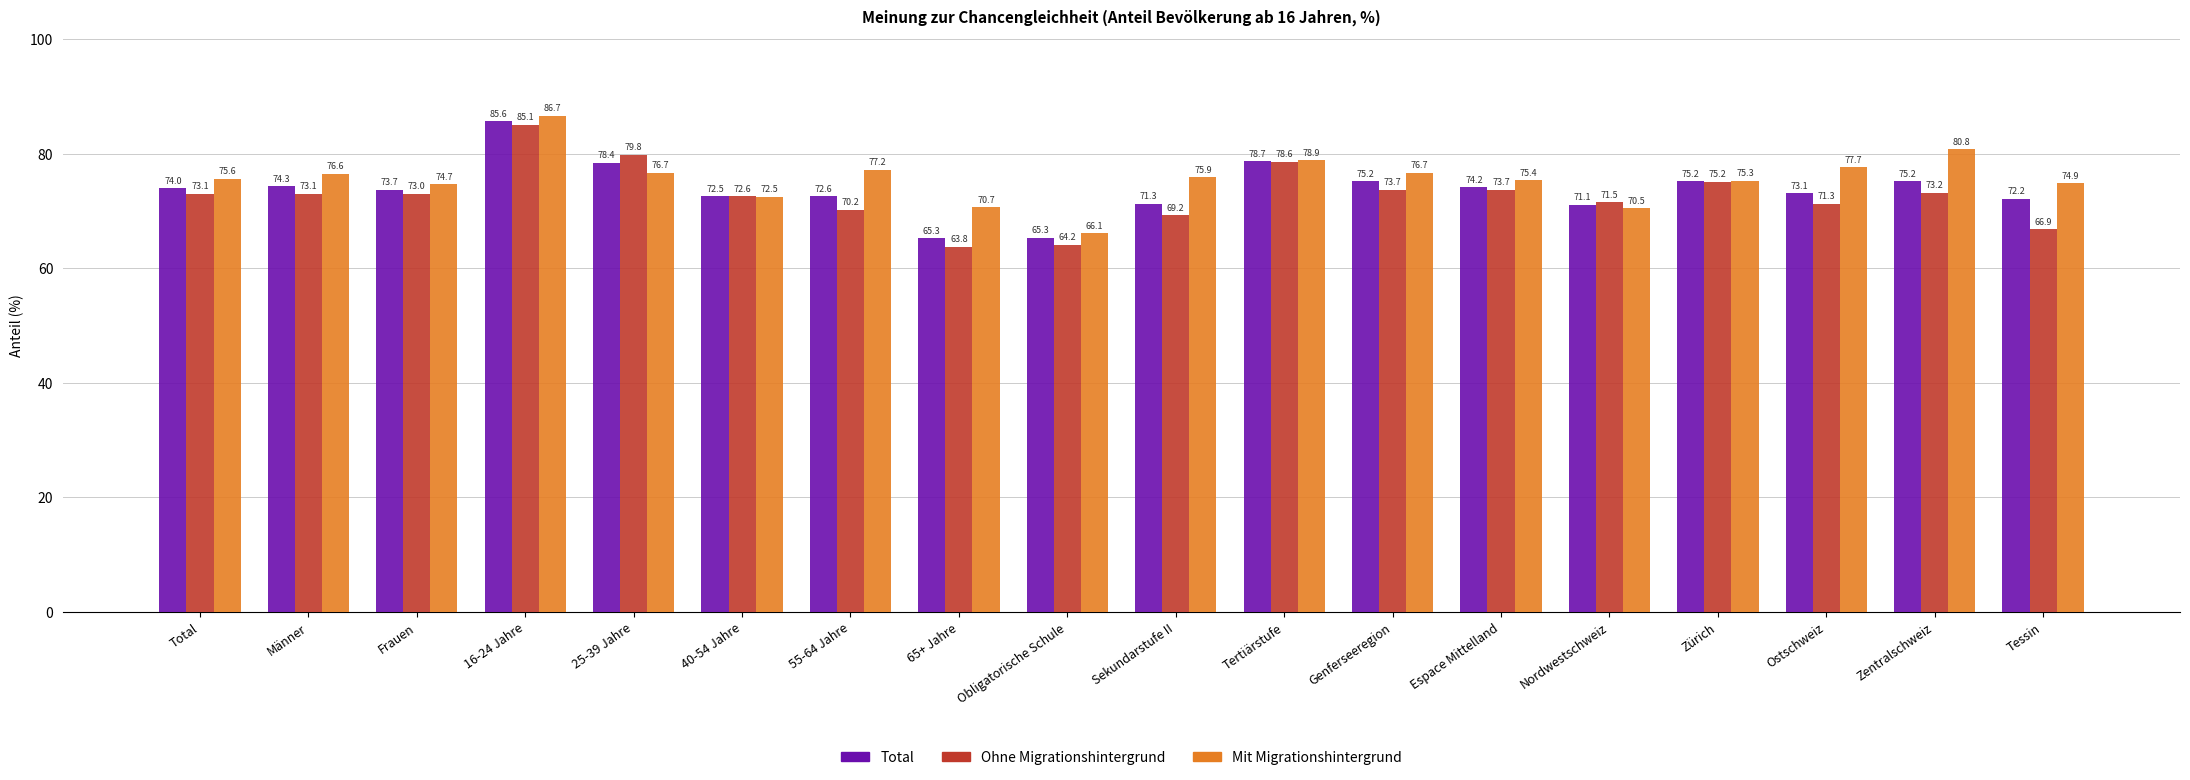

At which label does Mit Migrationshintergrund first exceed 75?

Total